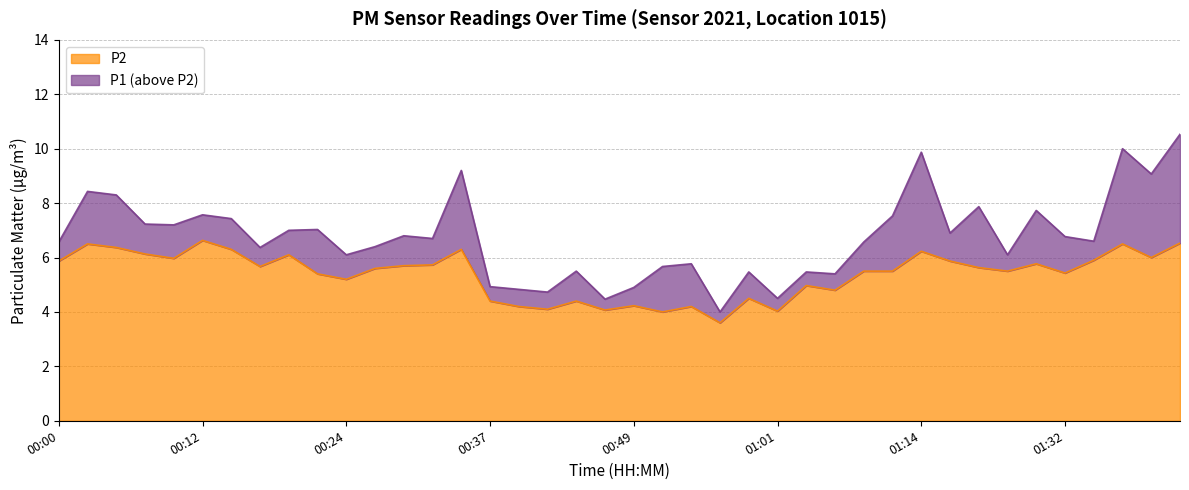

What are all the series names shown in the legend?

P2, P1 (above P2)